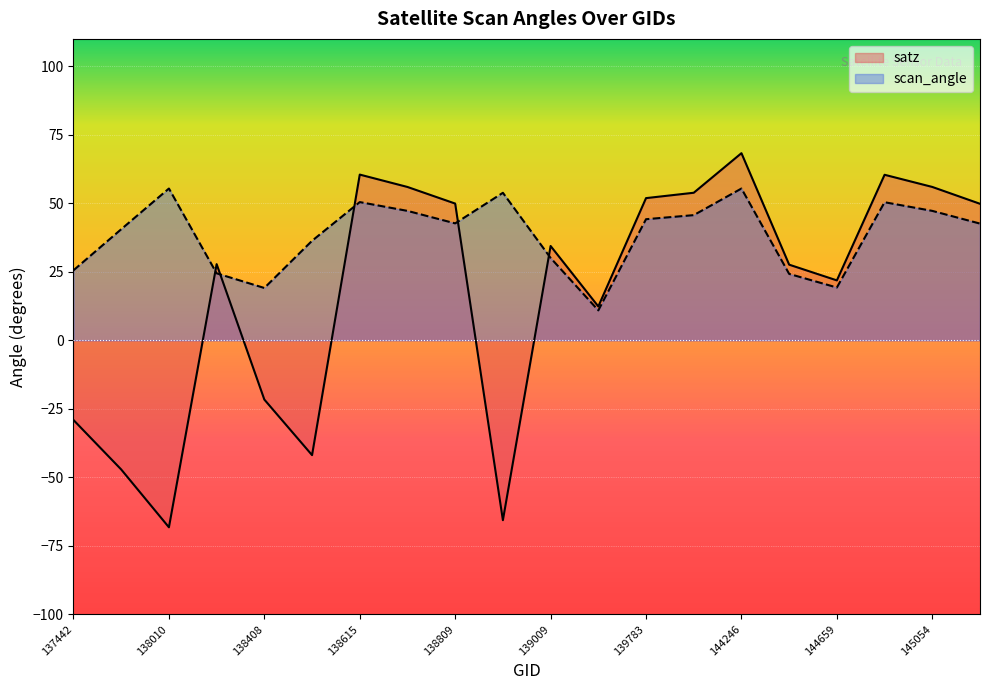

What is the value of the scan_angle point at the 7th from the left?

50.4